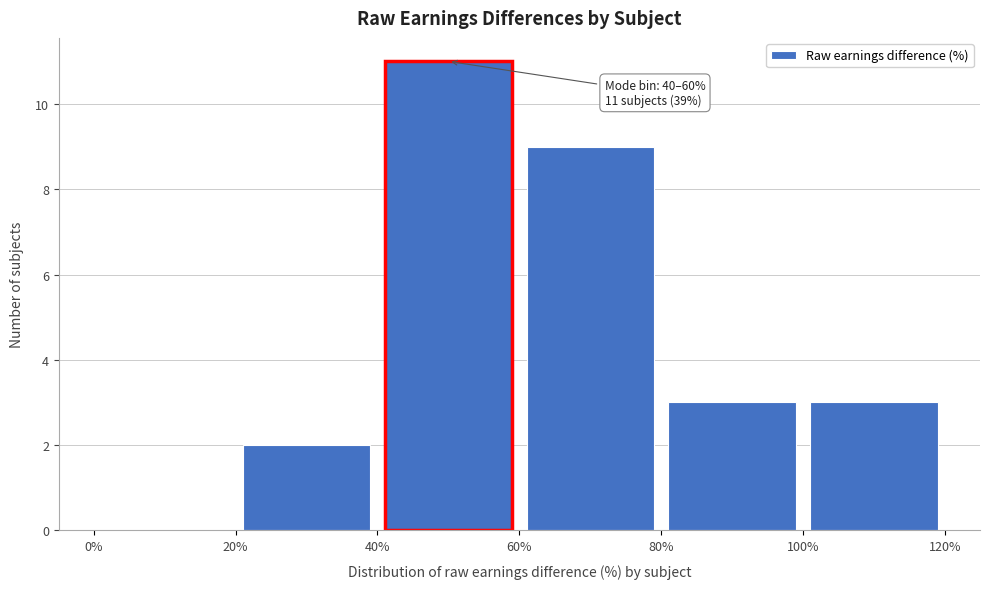

Which range on the x-axis has the tallest bar?

40% to 60%